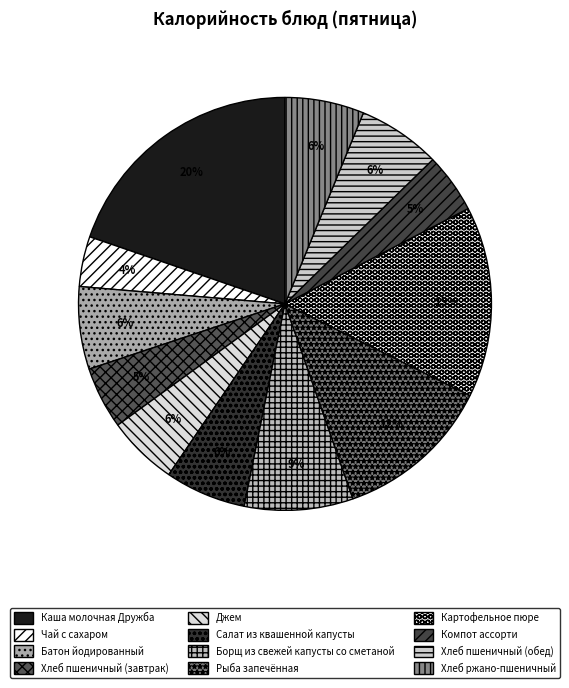

To the nearest percent, what is the difference between the largest and smallest slice percentages?

16%